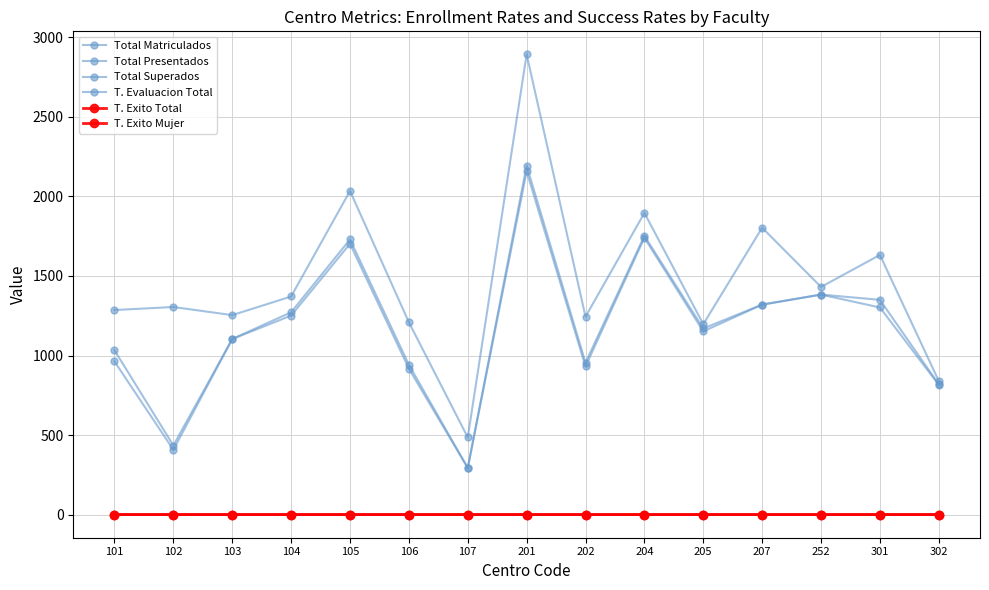

What is the maximum value for T. Exito Mujer?

1.0